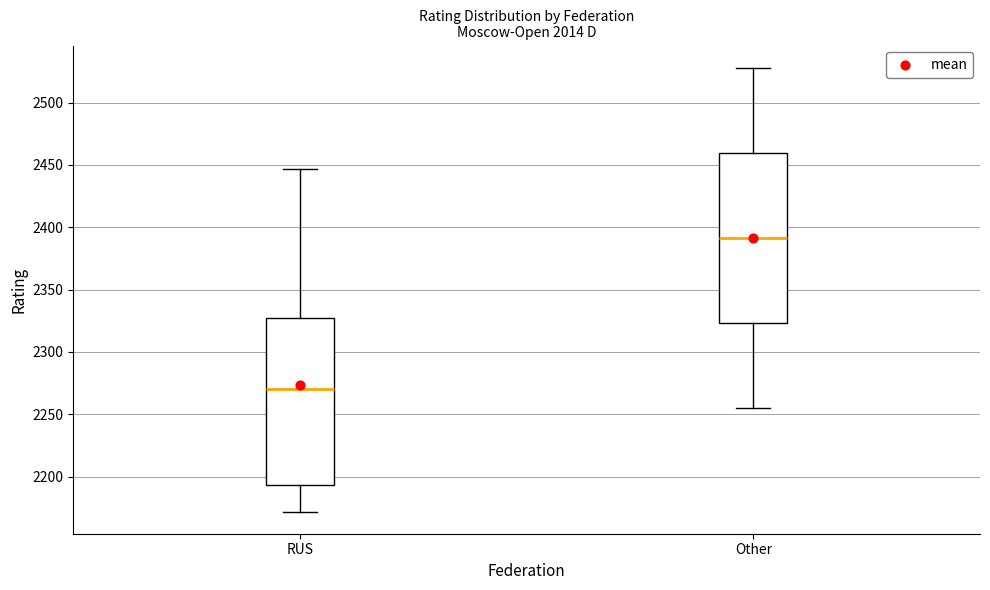

Where does the lower whisker of the box for Other end on the y-axis? The values are not printed on the chart, so give them approximately, as read against the axis.

2255